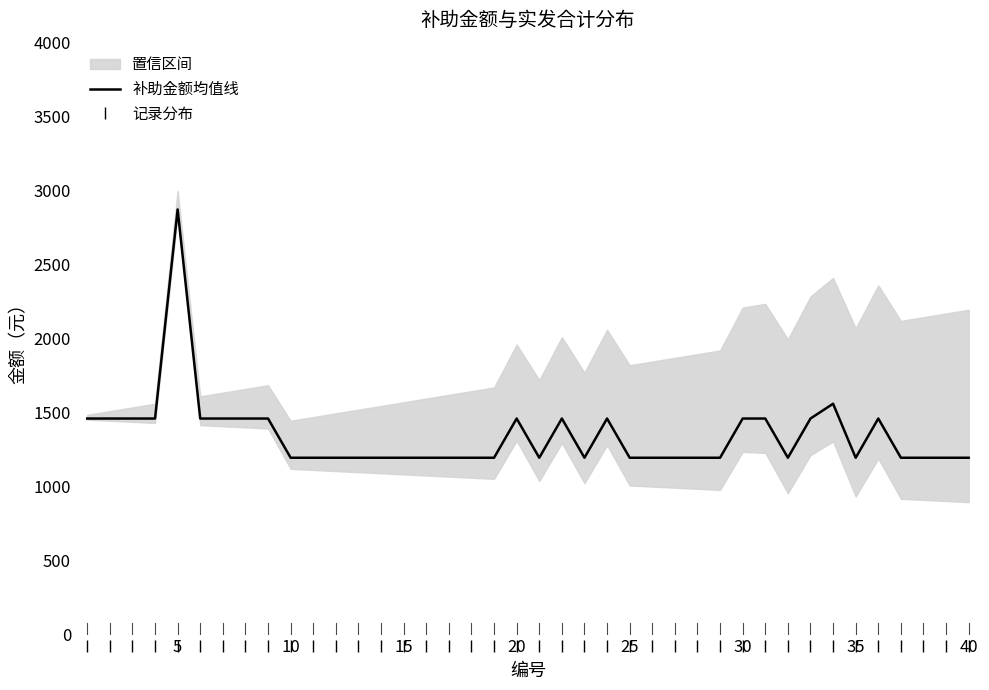

True or false: 补助金额均值线 and 记录分布 intersect in this chart.

False